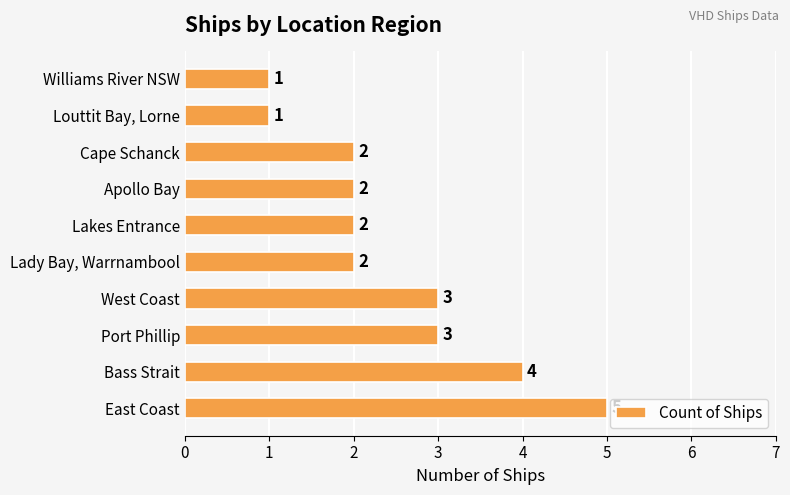

What is the sum of all values?

25